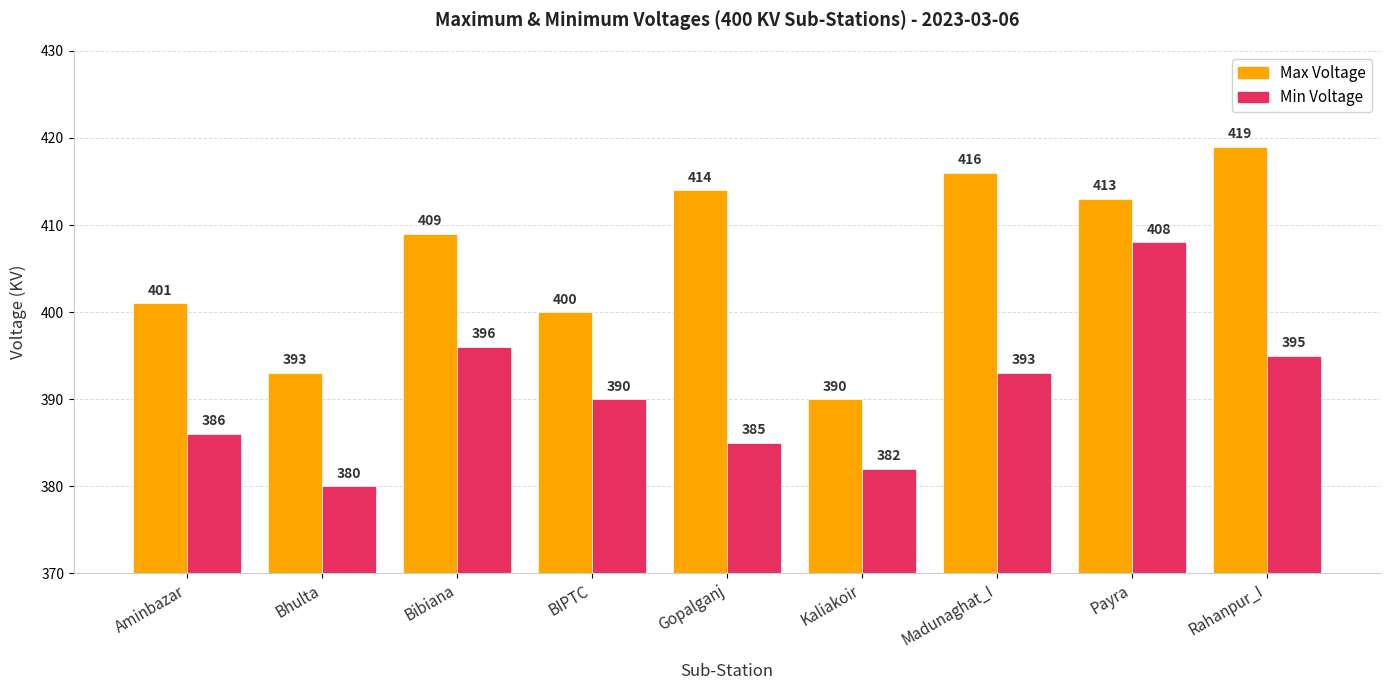

Does the chart contain any negative values?

No